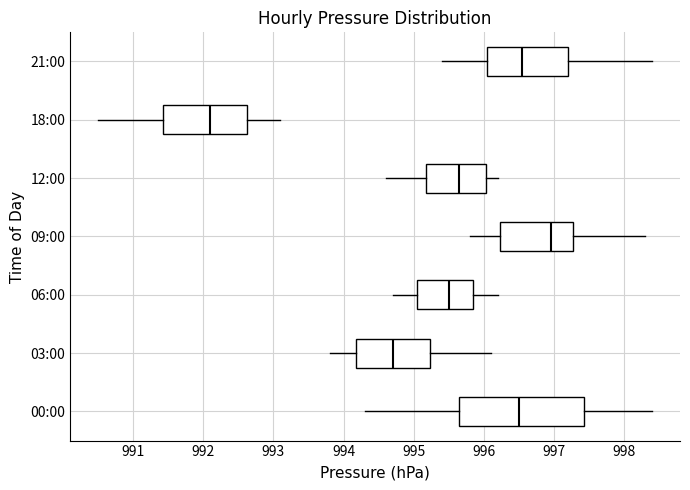

Reading bottom to top, read every box against the x-axis: the position of its median line, the range the box covers, and the ends of its whiskers. The values are not printed on the chart, so give them approximately, as read against the axis.

00:00: median 996.5, box 995.7 to 997.4, whiskers 994.3 to 998.4
03:00: median 994.7, box 994.2 to 995.2, whiskers 993.8 to 996.1
06:00: median 995.5, box 995.1 to 995.9, whiskers 994.7 to 996.2
09:00: median 997.0, box 996.2 to 997.3, whiskers 995.8 to 998.3
12:00: median 995.7, box 995.2 to 996.0, whiskers 994.6 to 996.2
18:00: median 992.1, box 991.4 to 992.6, whiskers 990.5 to 993.1
21:00: median 996.6, box 996.1 to 997.2, whiskers 995.4 to 998.4